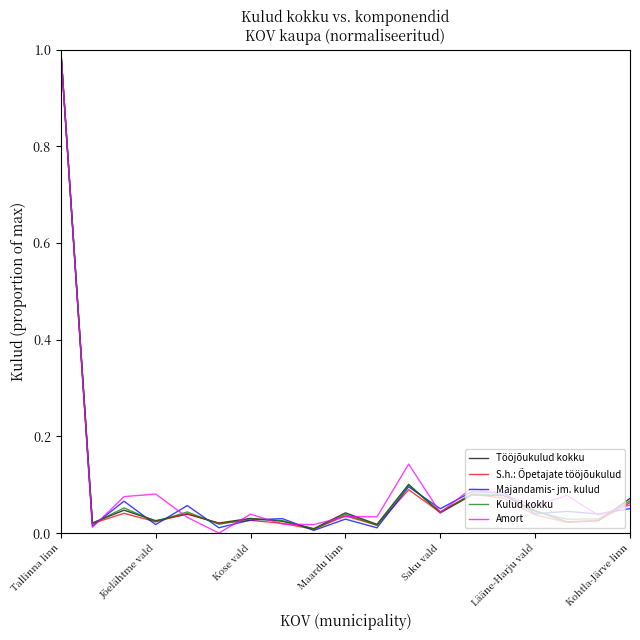

What is the greatest value displayed?

1.0